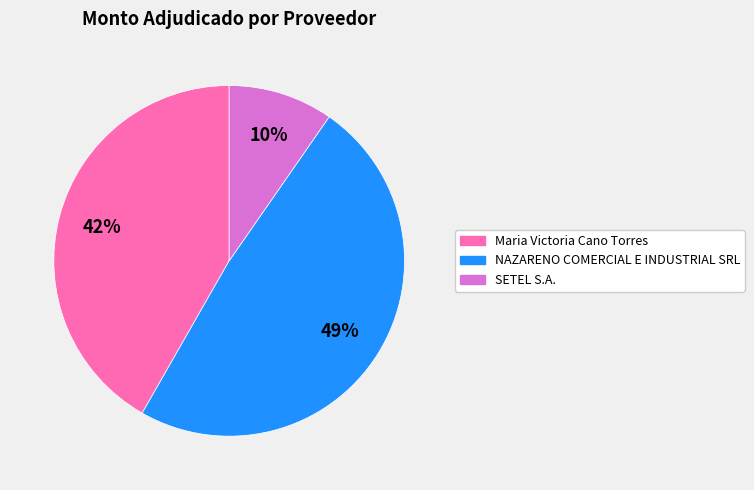

Between SETEL S.A. and Maria Victoria Cano Torres, which is larger?

Maria Victoria Cano Torres